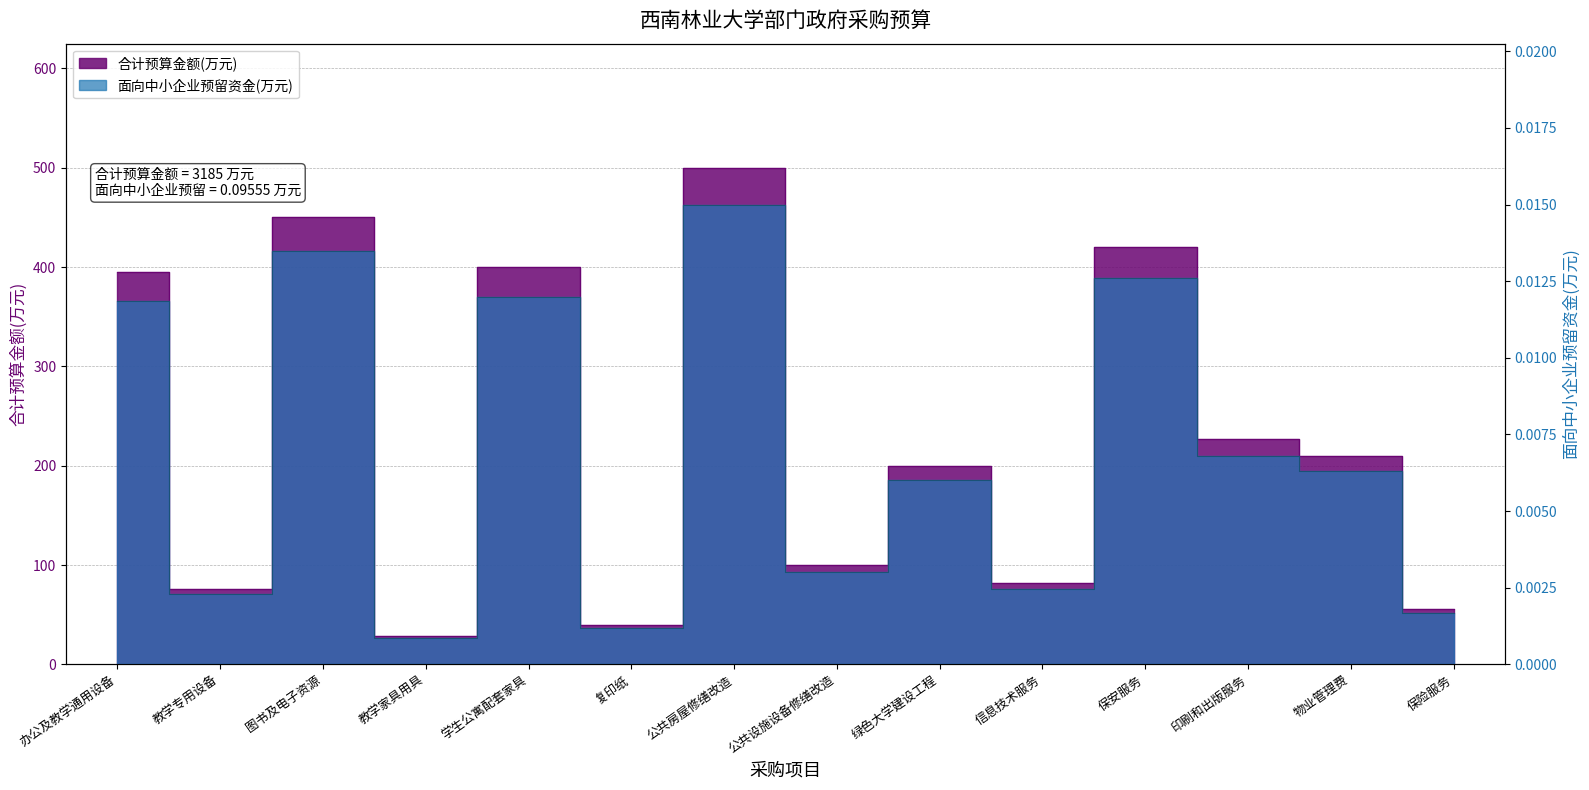

How many lines are shown in the chart?

2